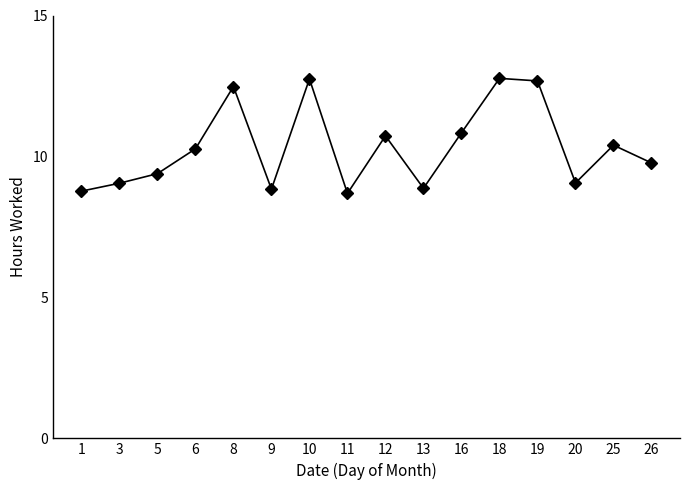

Where is the first local minimum?

9